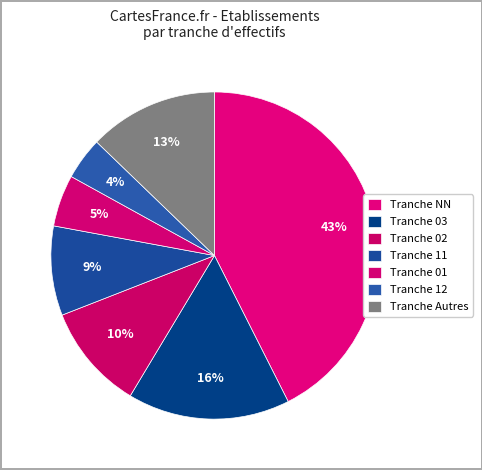

Count the number of slices in the pie.

7